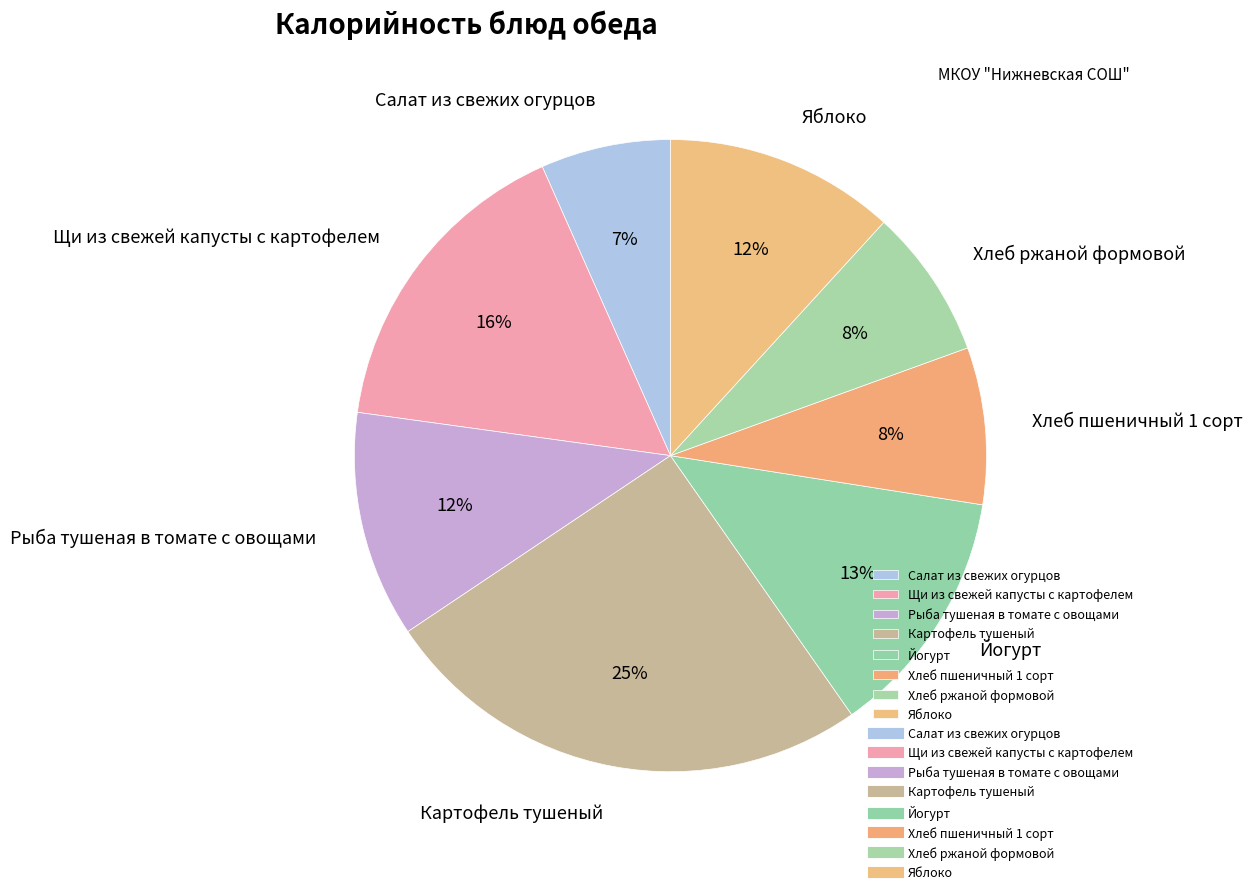

Is it true that Салат из свежих огурцов is 21% of the pie?

False